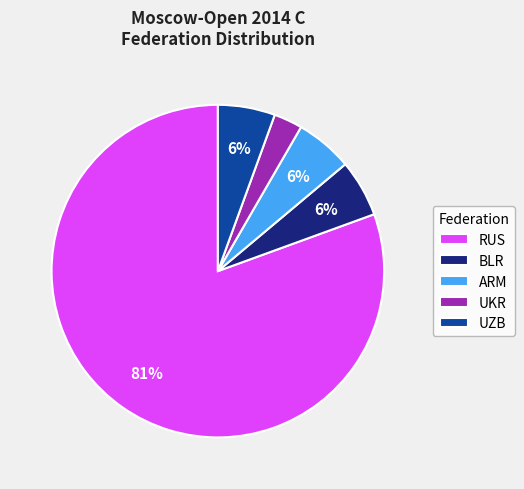

What percentage is the UKR slice, to the nearest percent?

3%